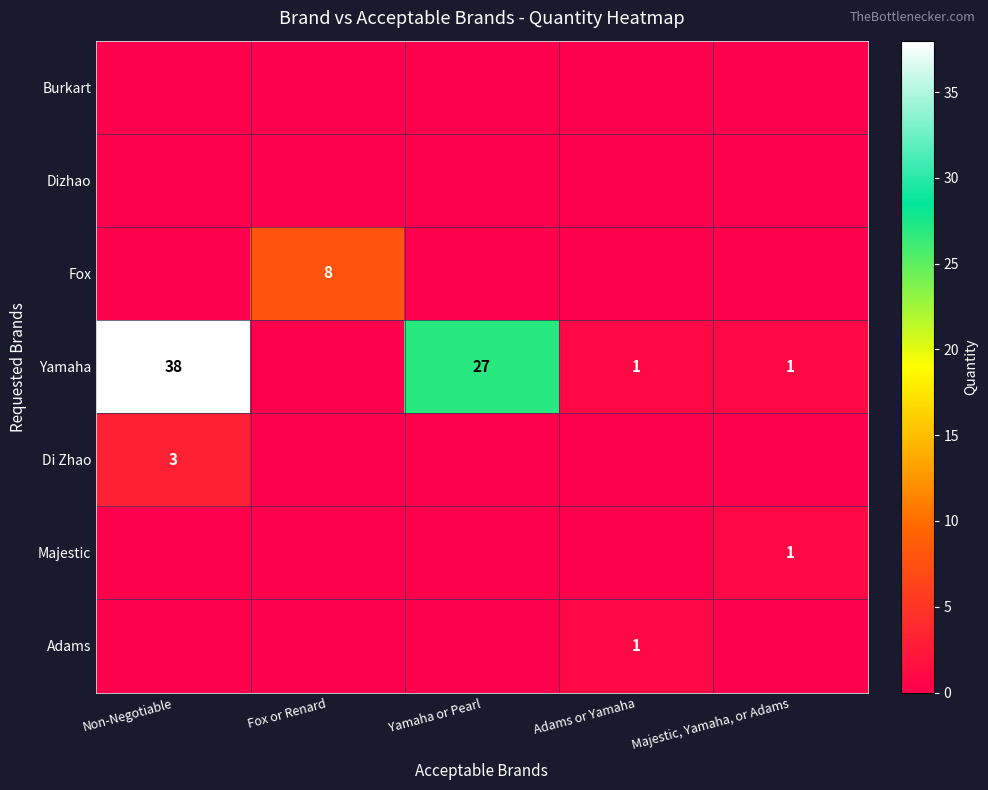

Rank the series at Adams or Yamaha from highest to lowest value.

Yamaha, Adams, Burkart, Dizhao, Fox, Di Zhao, Majestic